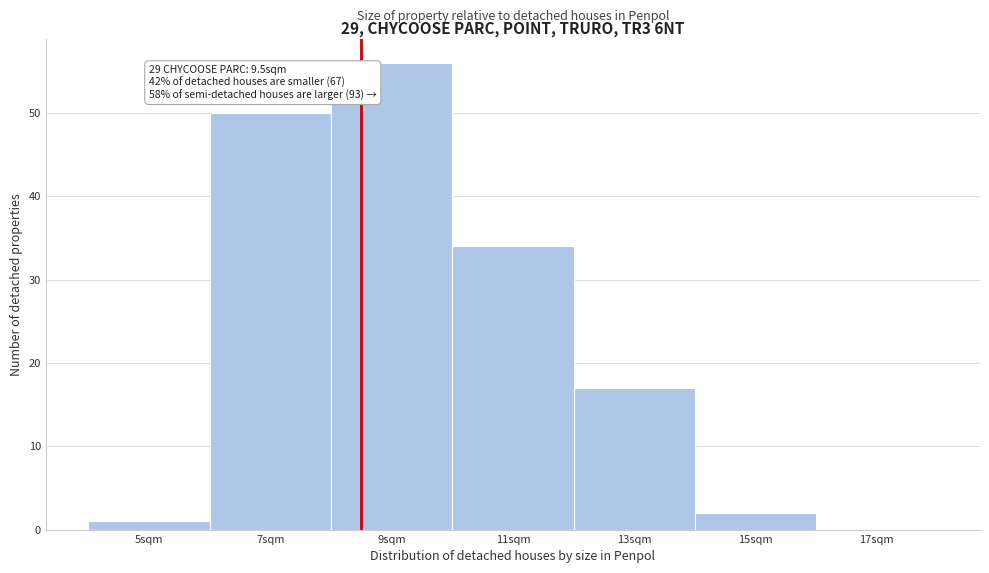

Reading left to right, transcribe all the data shown in this chart.

5sqm=1	7sqm=50	9sqm=56	11sqm=34	13sqm=17	15sqm=2	17sqm=0